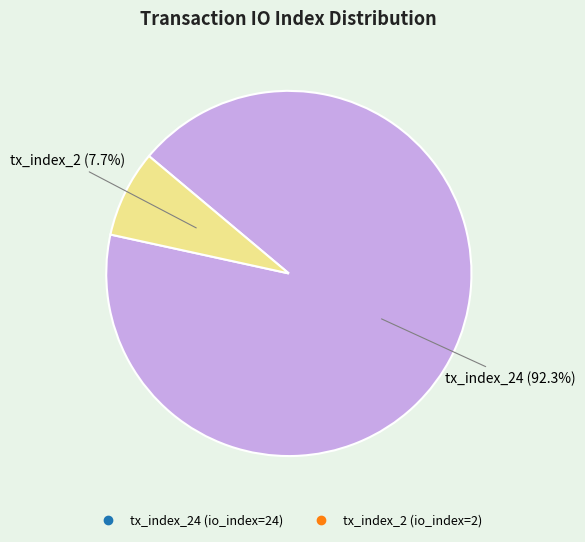

Does any single category account for the majority?

Yes